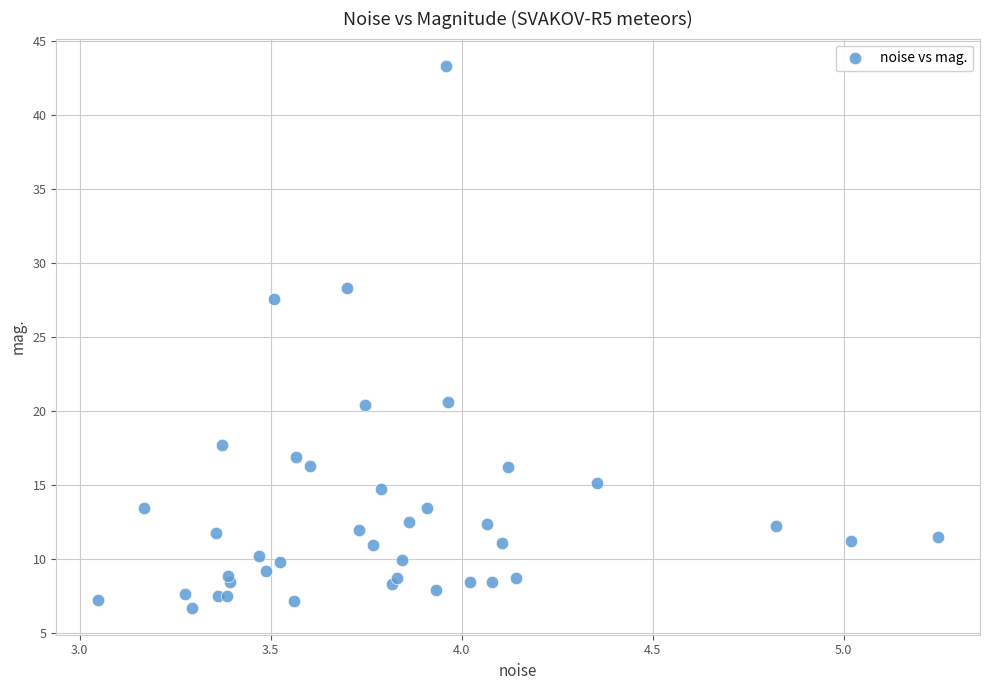

What Y value in the scatter plot is closest to 25?

27.5